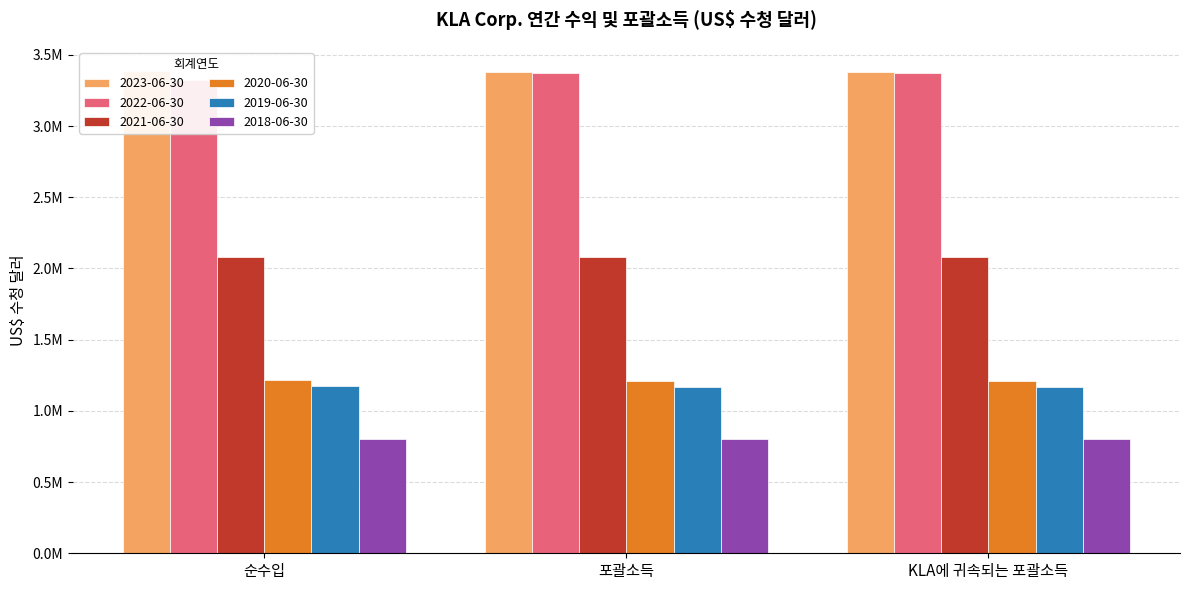

What is the label of the 3rd bar from the right?

순수입